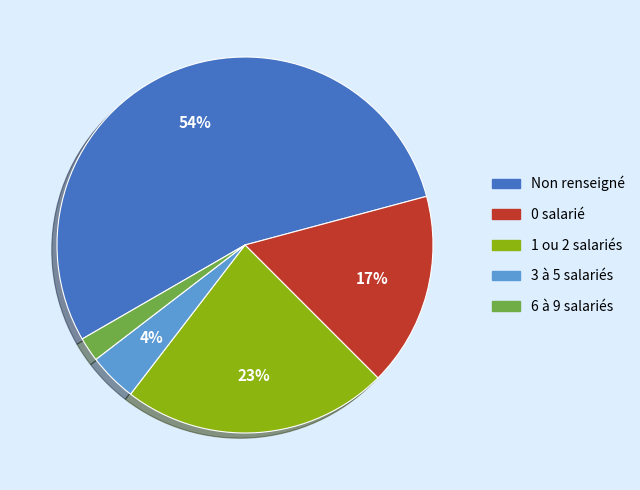

Is there a majority slice in this chart?

Yes